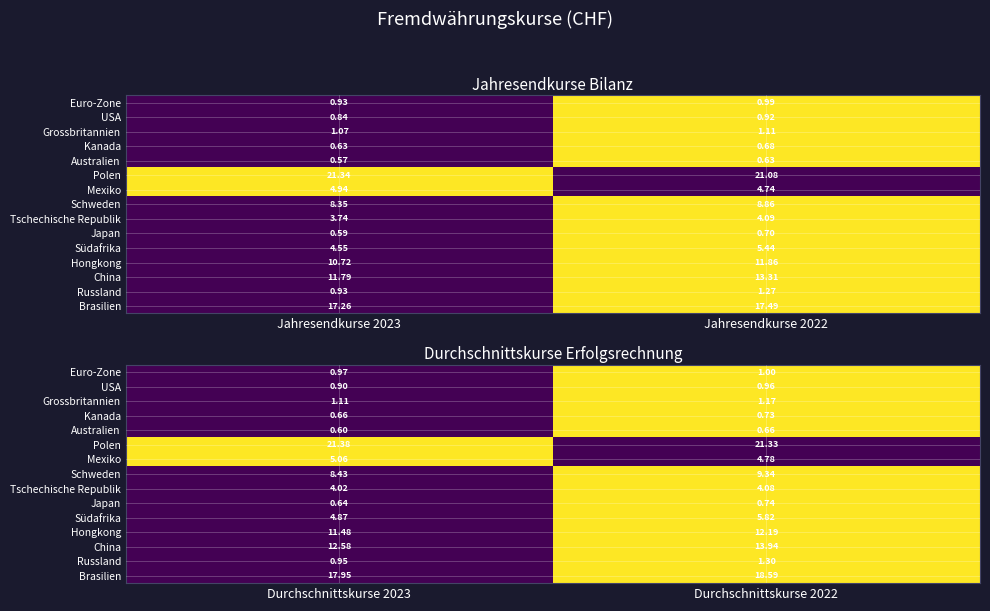

The Euro-Zone series shows 0 at Durchschnittskurse 2023. True or false?

False